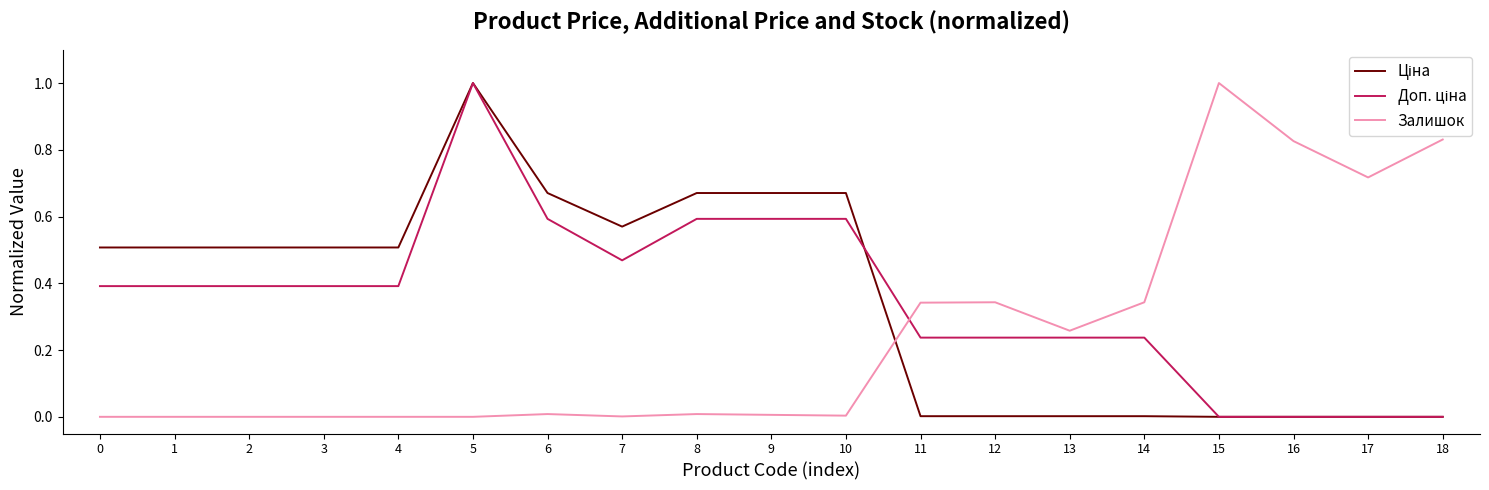

What is the greatest value displayed?

1.0